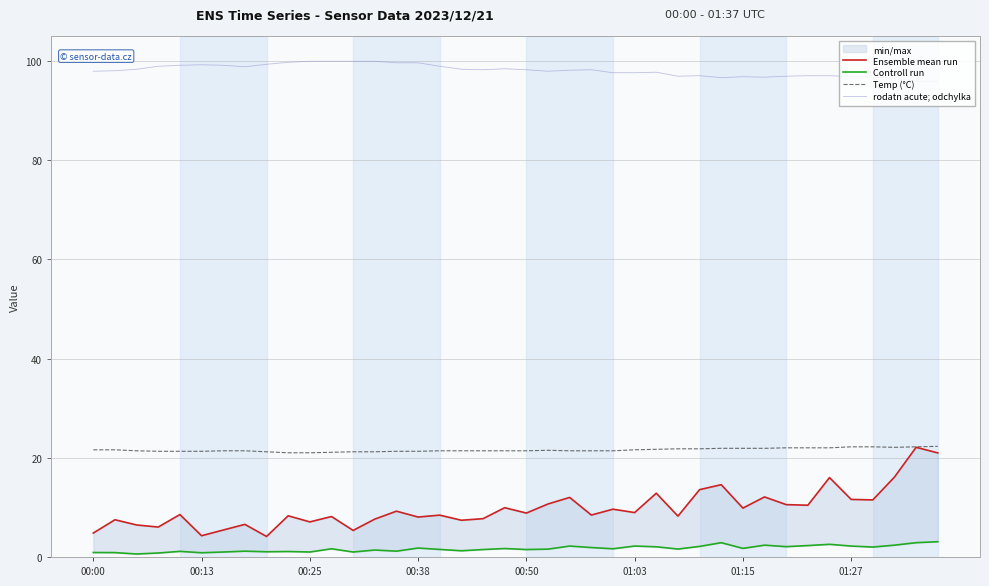

True or false: Temp (°C) and rodatn acute; odchylka intersect in this chart.

False